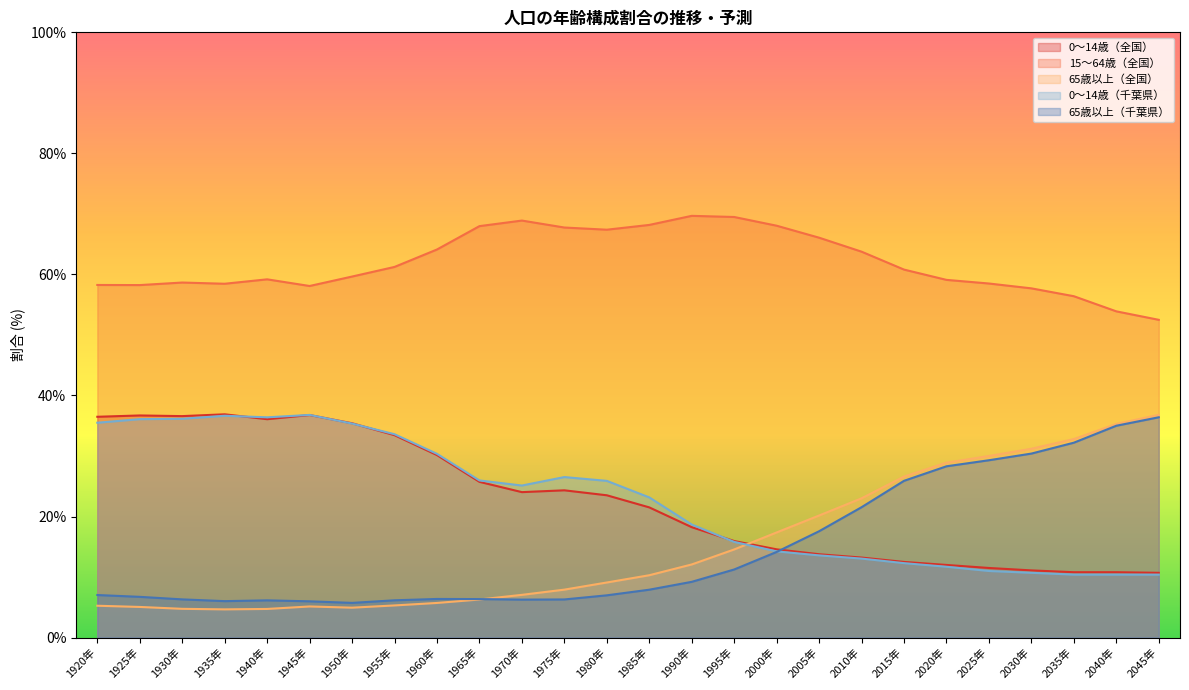

Which series has the largest range (max minus min)?

65歳以上（全国）